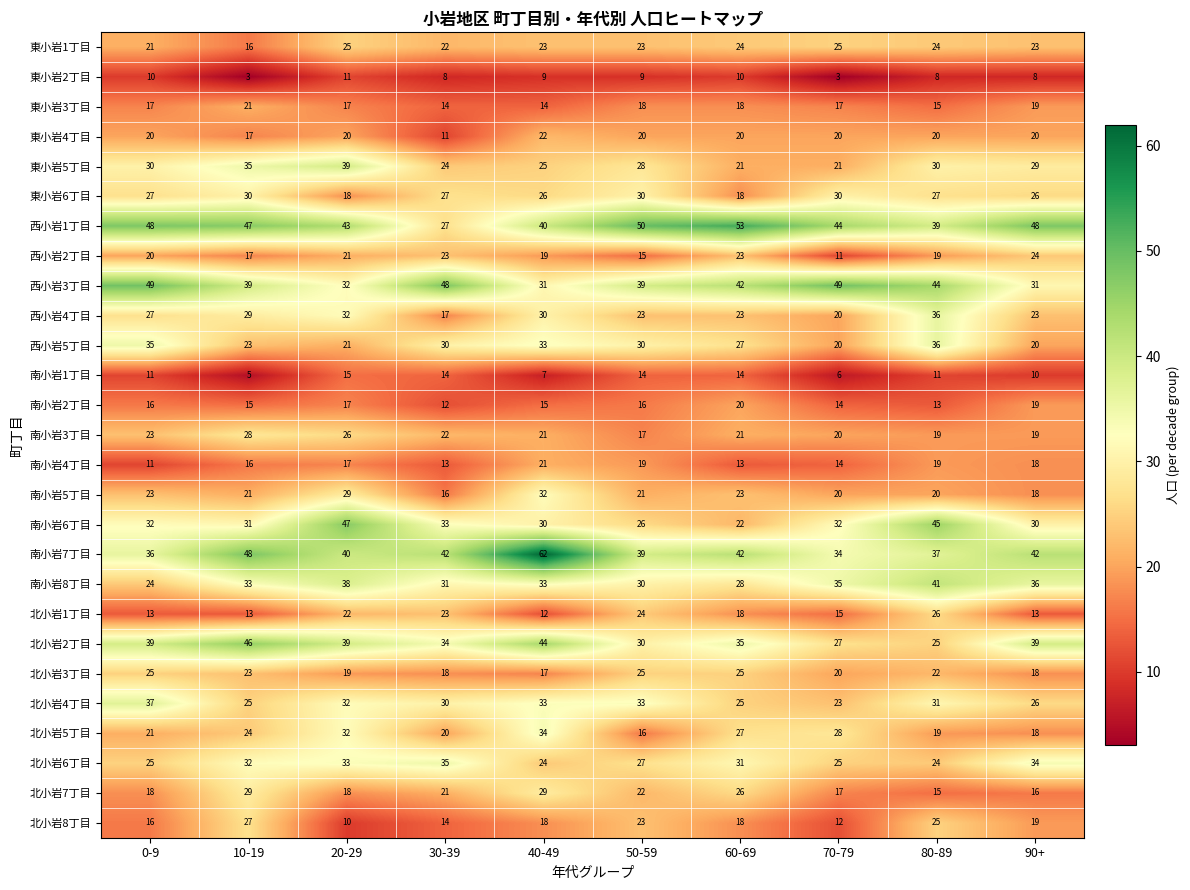

Where does the 東小岩2丁目 series first go above 9?

0-9